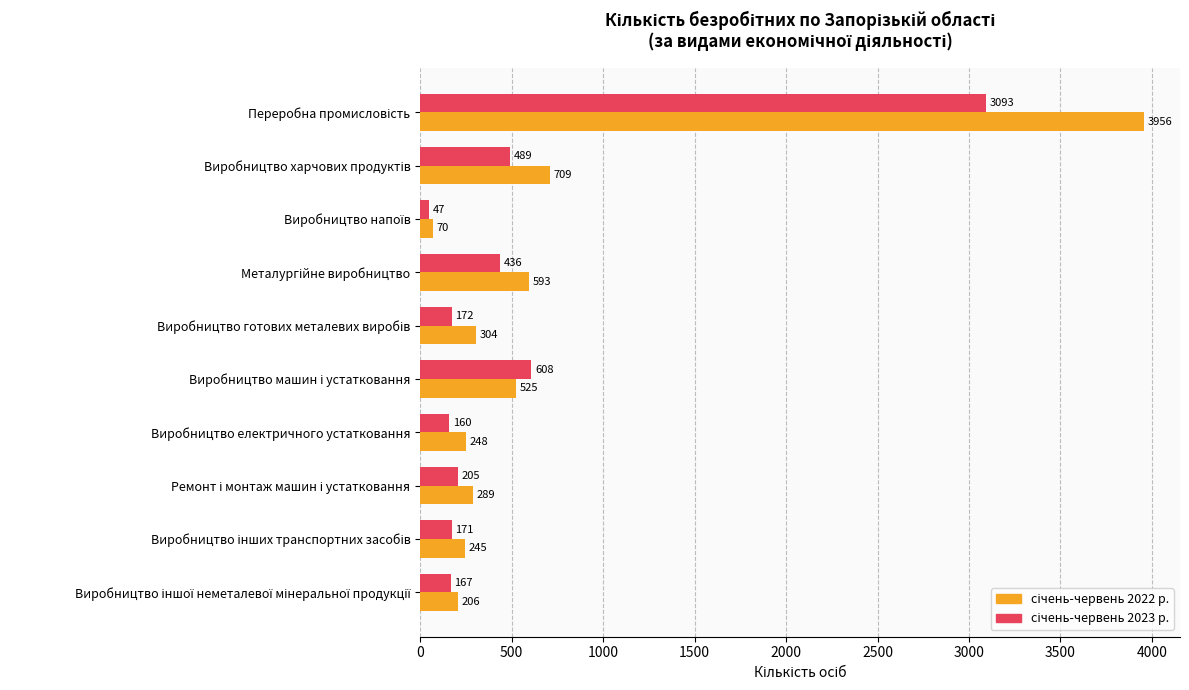

How many categories are shown in the chart?

10